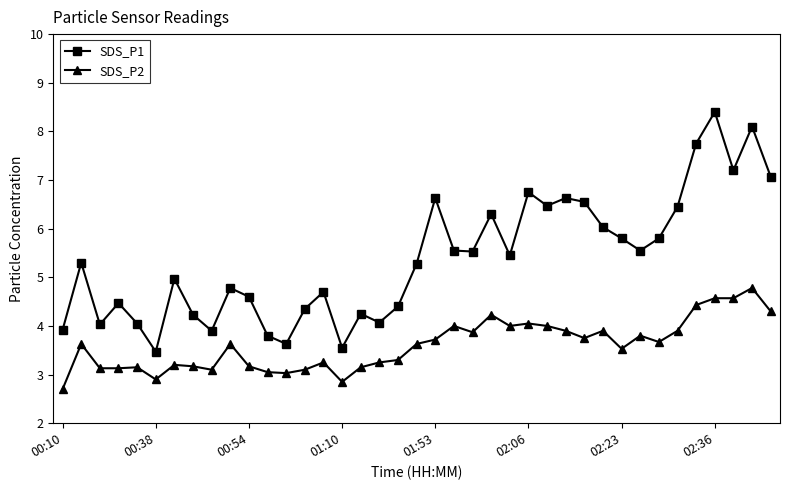

What is the difference between the second highest and minimum values in the SDS_P2 series?

1.9